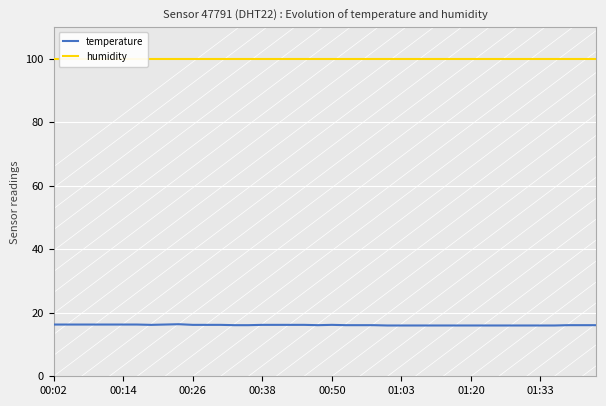

How many lines are shown in the chart?

2